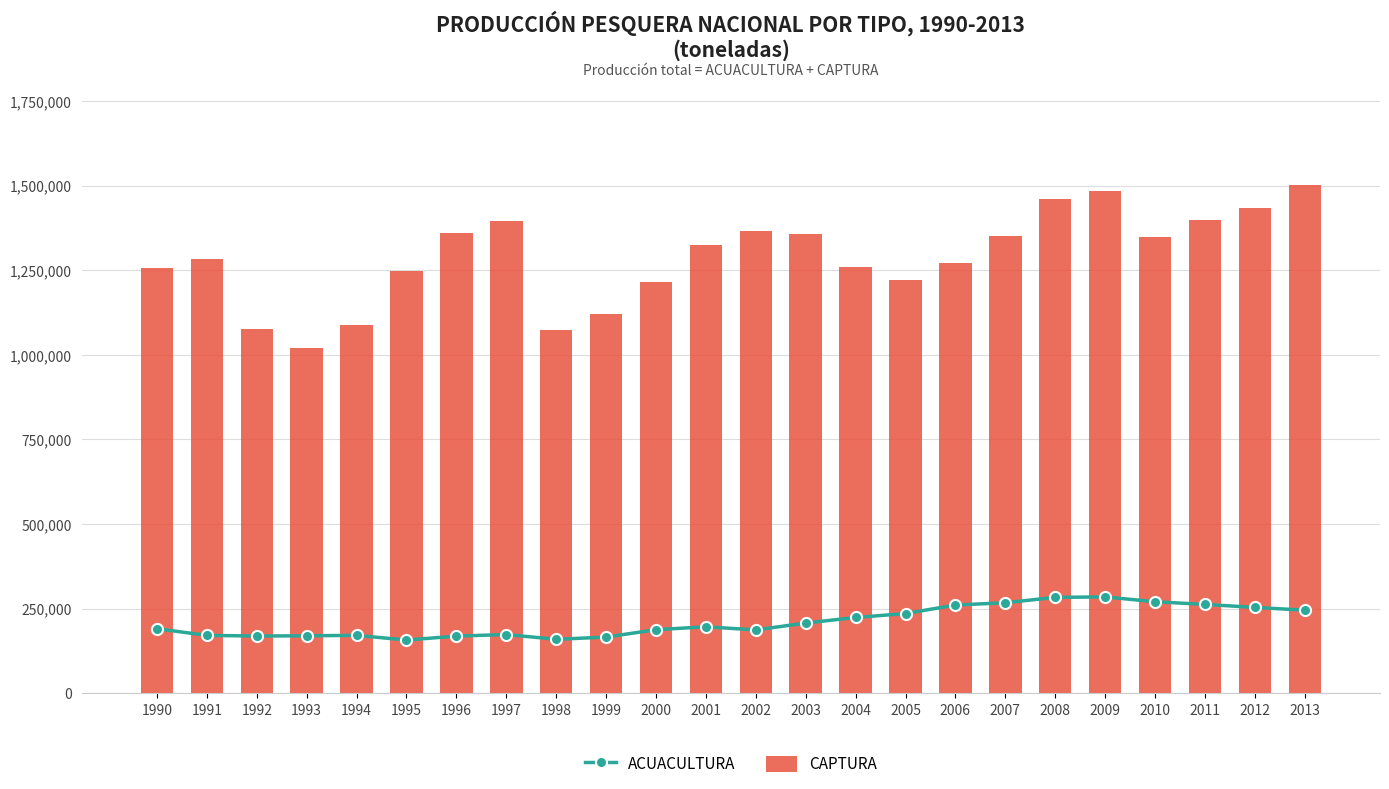

How many data points in ACUACULTURA are above 196723?

11